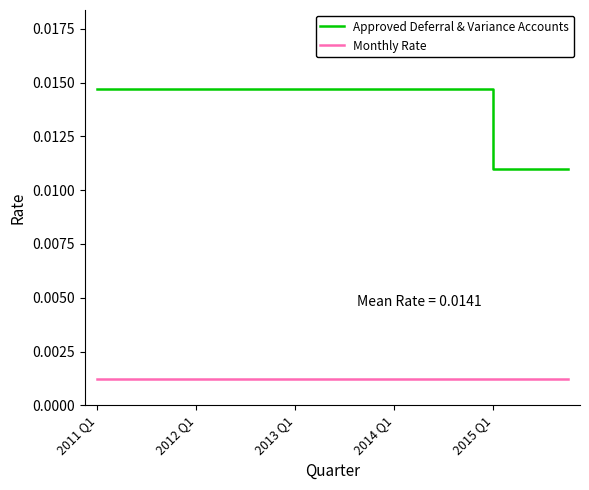

List the series in order of their peak value, lowest first.

Monthly Rate, Approved Deferral & Variance Accounts